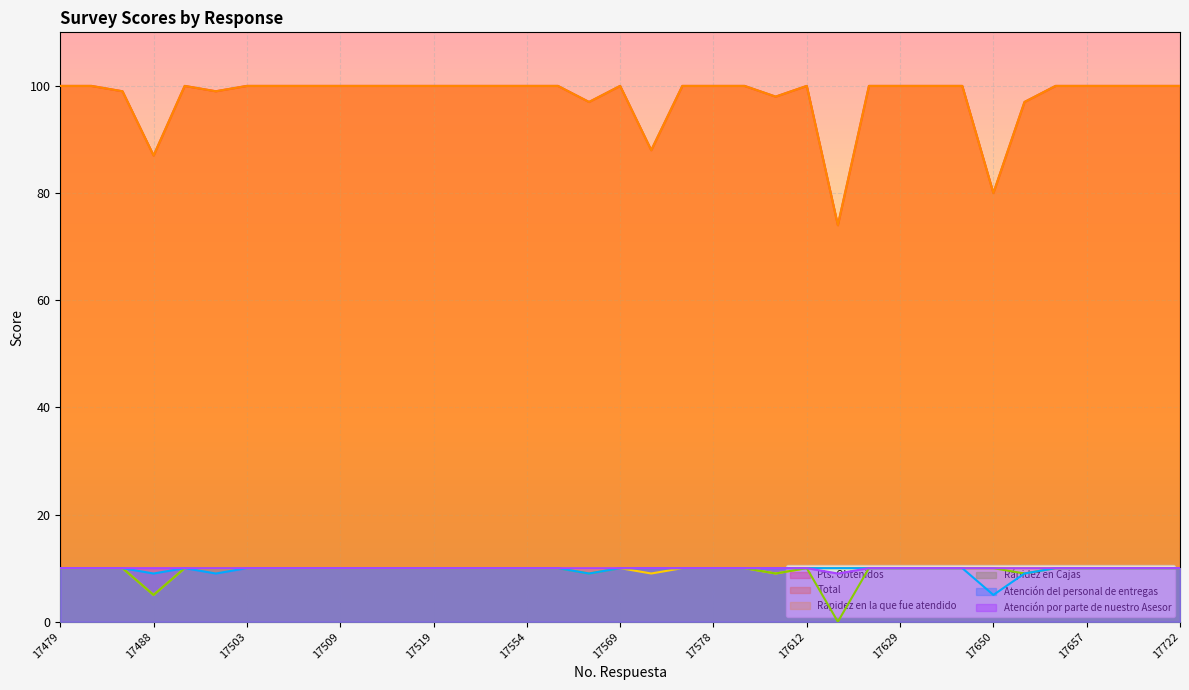

How many interior local peaks does the Pts. Obtenidos series have?

3